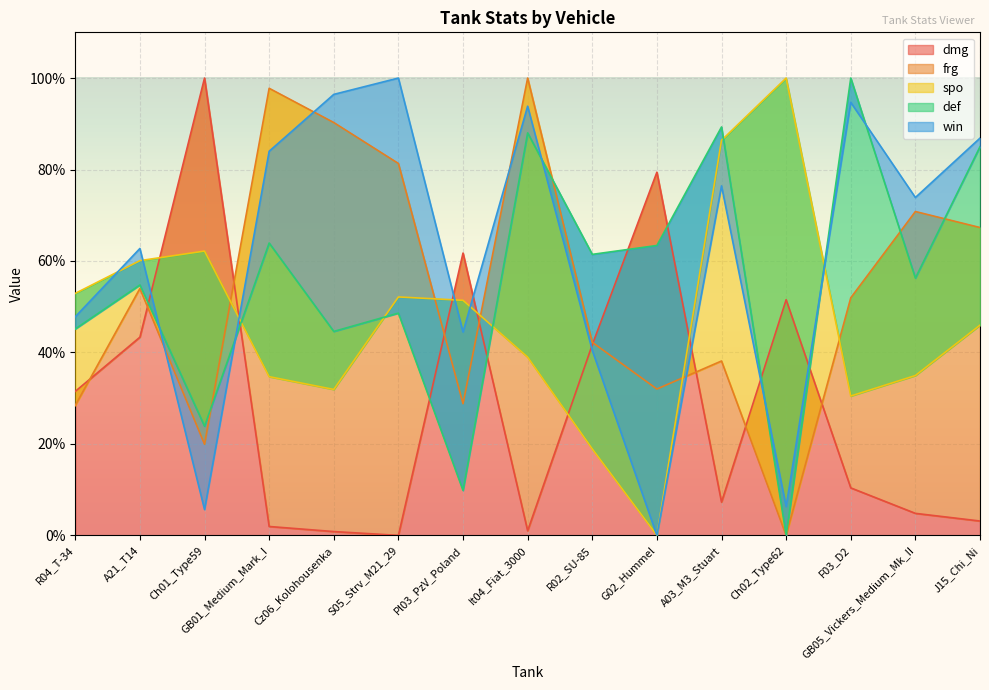

How many data points in dmg are above 10?

8